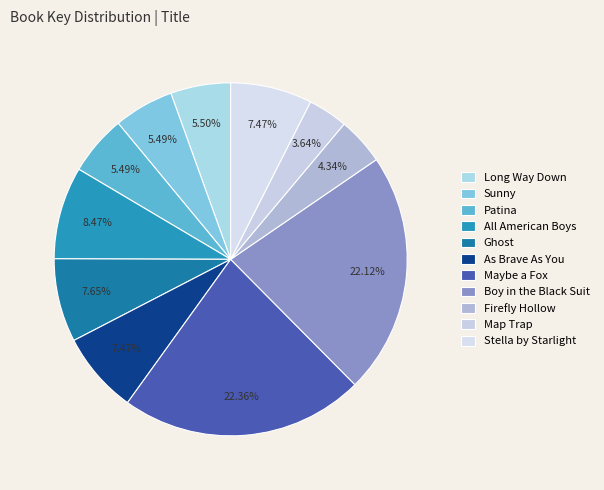

Is it true that Stella by Starlight is 1% of the pie?

False